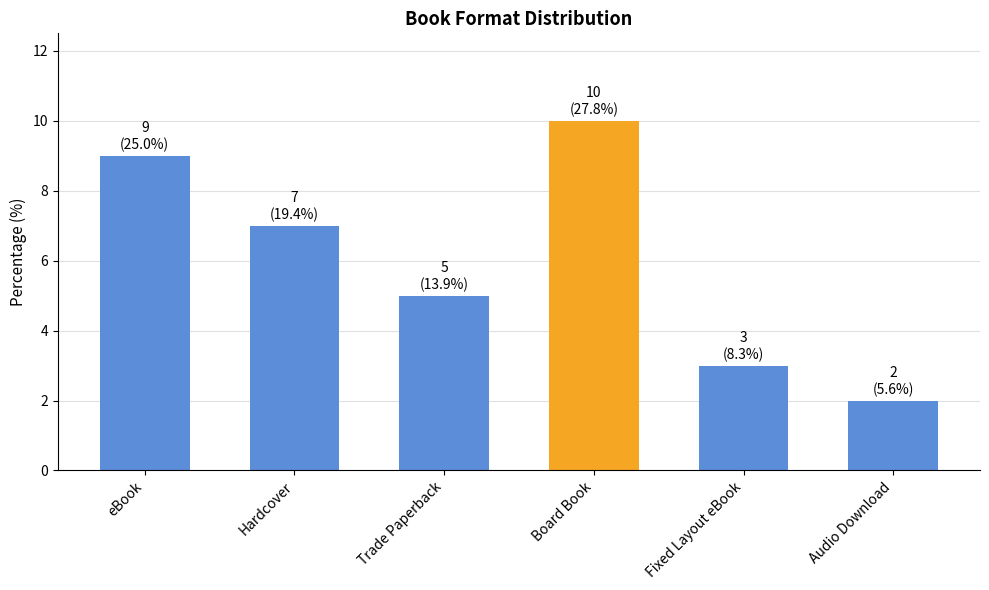

What is the difference between the values at Fixed Layout eBook and Trade Paperback?

2